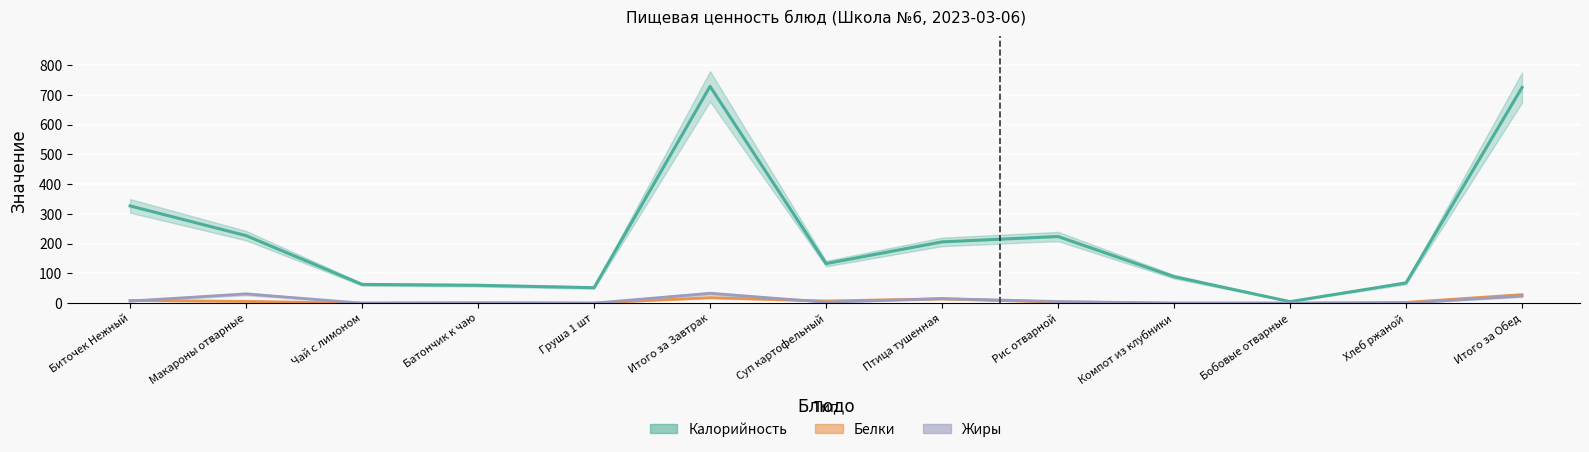

Reading left to right, transcribe all the data shown in this chart.

Калорийность: Биточек Нежный=327.0	Макароны отварные=227.0	Чай с лимоном=63.0	Батончик к чаю=60.0	Груша 1 шт=52.0	Итого за Завтрак=729.0	Суп картофельный=133.0	Птица тушенная=206.0	Рис отварной=224.0	Компот из клубники=89.0	Бобовые отварные=5.0	Хлеб ржаной=68.0	Итого за Обед=725.0
Белки: Биточек Нежный=9.0	Макароны отварные=6.0	Чай с лимоном=0.2	Батончик к чаю=1.0	Груша 1 шт=0.5	Итого за Завтрак=18.4	Суп картофельный=7.2	Птица тушенная=14.6	Рис отварной=3.9	Компот из клубники=0.2	Бобовые отварные=0.2	Хлеб ржаной=2.6	Итого за Обед=28.6
Жиры: Биточек Нежный=7.0	Макароны отварные=31.0	Чай с лимоном=0.0	Батончик к чаю=1.0	Груша 1 шт=0.0	Итого за Завтрак=33.0	Суп картофельный=3.2	Птица тушенная=15.3	Рис отварной=5.4	Компот из клубники=0.0	Бобовые отварные=0.0	Хлеб ржаной=0.0	Итого за Обед=24.0